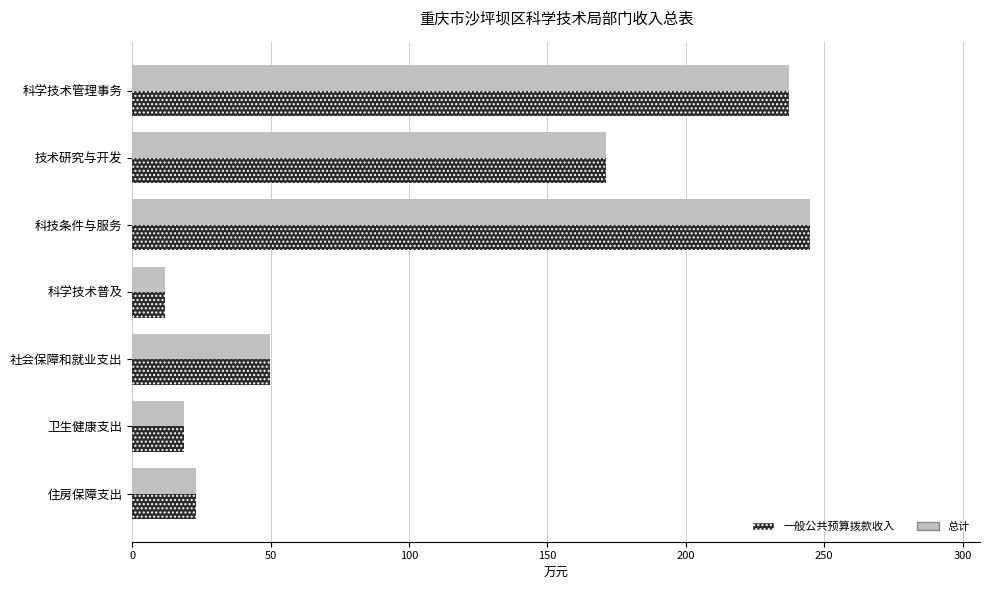

What is the difference between the maximum and minimum values in the 总计 series?

233.0